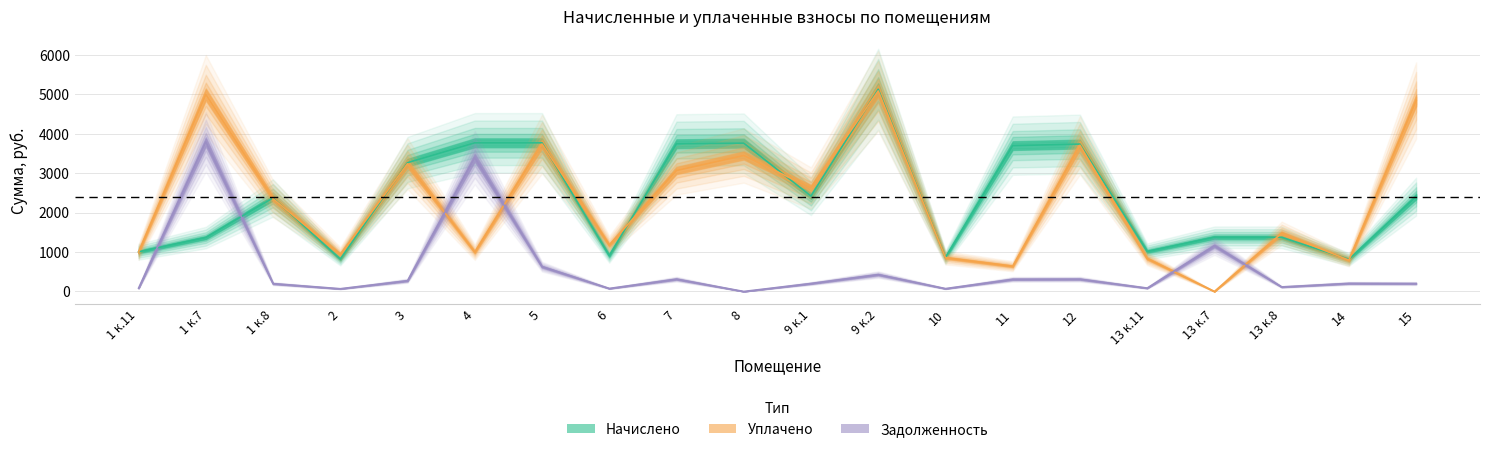

Rank the categories by Задолженность value from highest to lowest.

1 к.7, 4, 13 к.7, 5, 9 к.2, 7, 12, 11, 3, 14, 9 к.1, 15, 1 к.8, 13 к.8, 13 к.11, 1 к.11, 6, 10, 2, 8